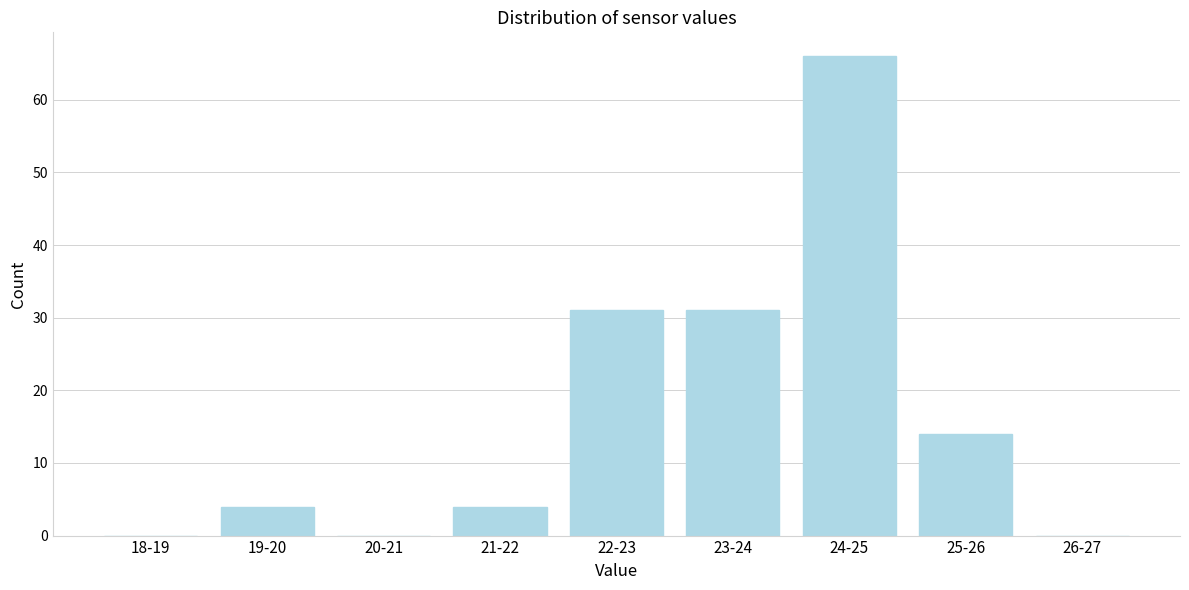

Reading left to right, what are all the values shown in this chart?

18-19=0	19-20=4	20-21=0	21-22=4	22-23=31	23-24=31	24-25=66	25-26=14	26-27=0